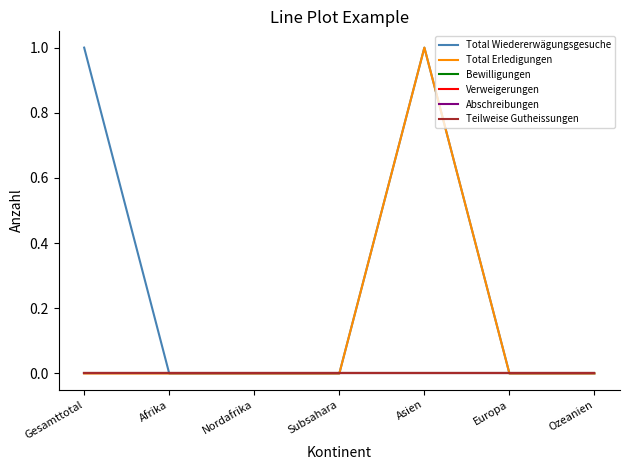

What is the total value across all series at Gesamttotal?

1